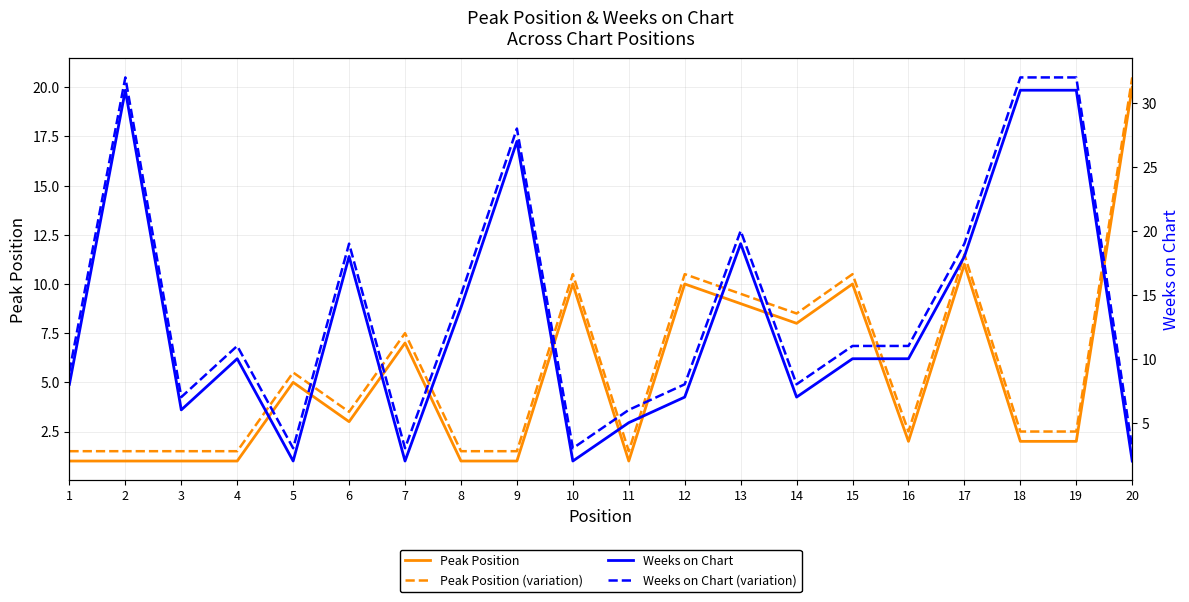

True or false: Weeks on Chart and Weeks on Chart (variation) intersect in this chart.

False